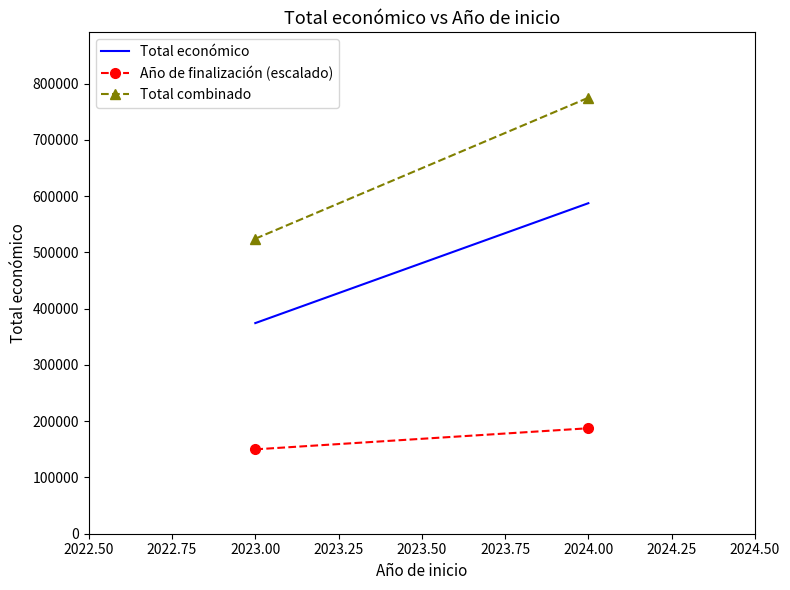

Which series has the largest total across all categories?

Total combinado